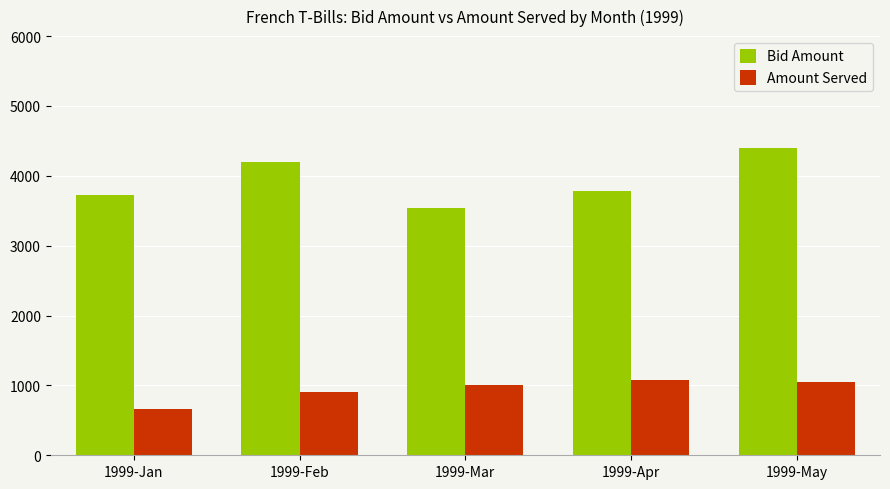

What is the label of the 4th bar from the left?

1999-Apr